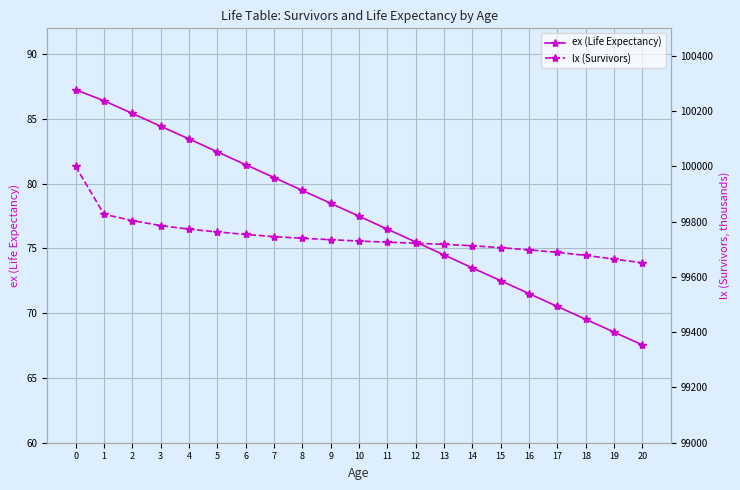

What is the sum of all lx (Survivors) values?

2094624.0